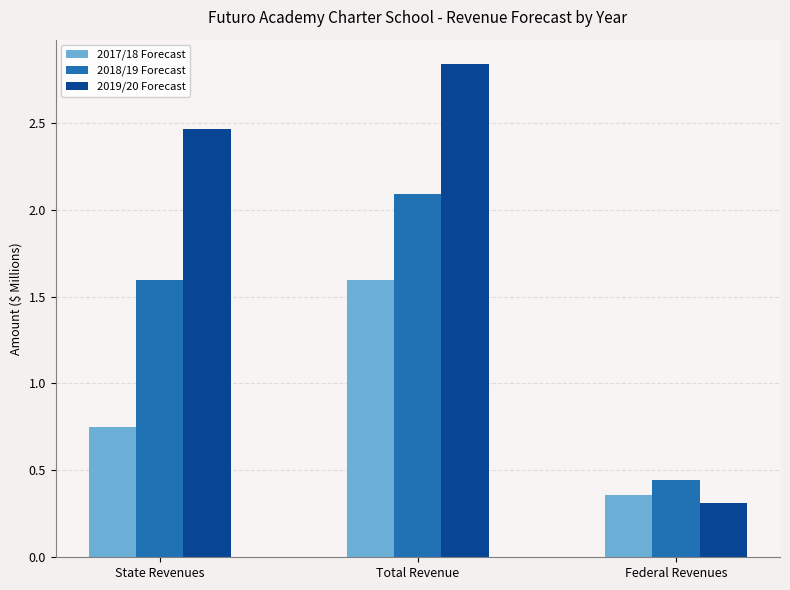

What is the spread (max minus min) of values at State Revenues?

1.7